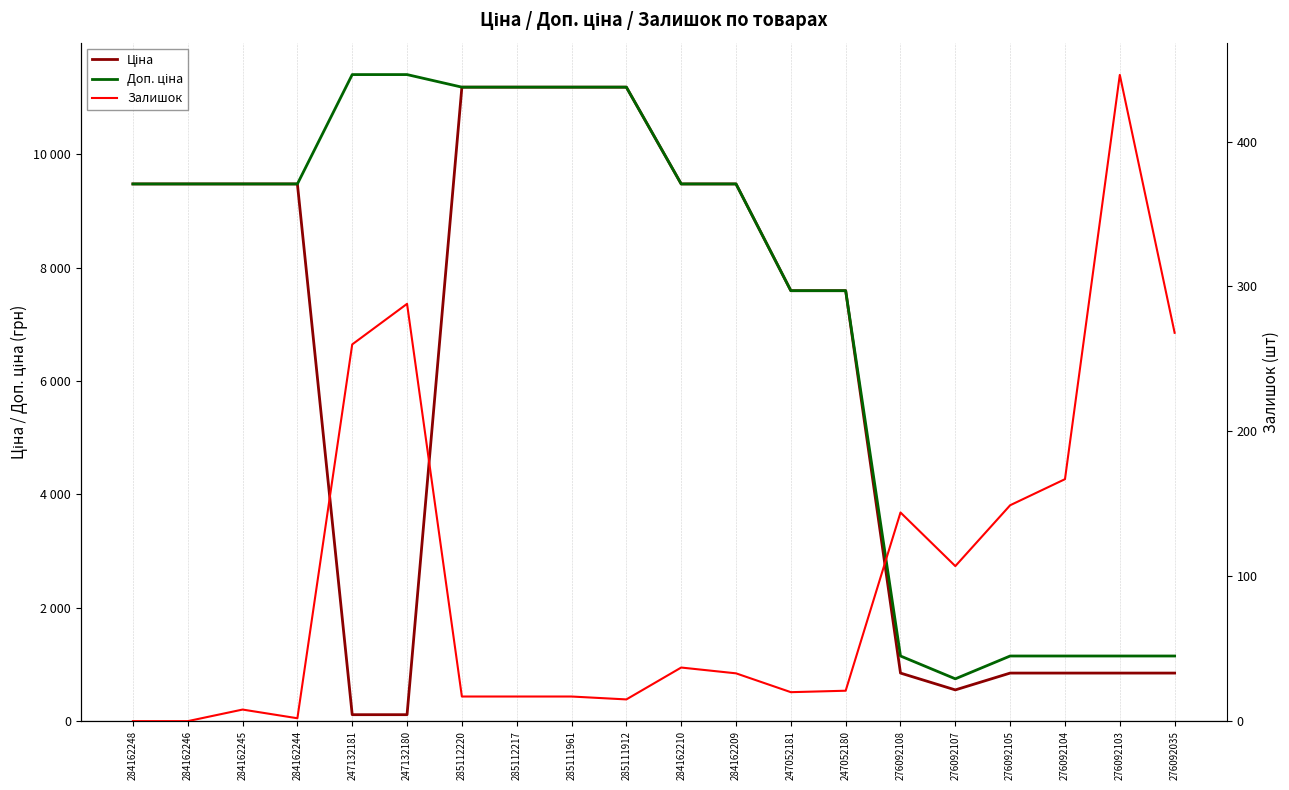

After their last crossing, which series has the higher values: Залишок or Ціна?

Ціна